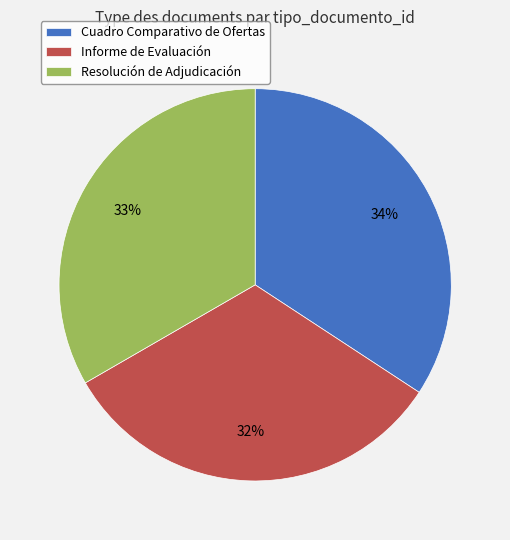

To the nearest percent, what is the average slice percentage?

33%